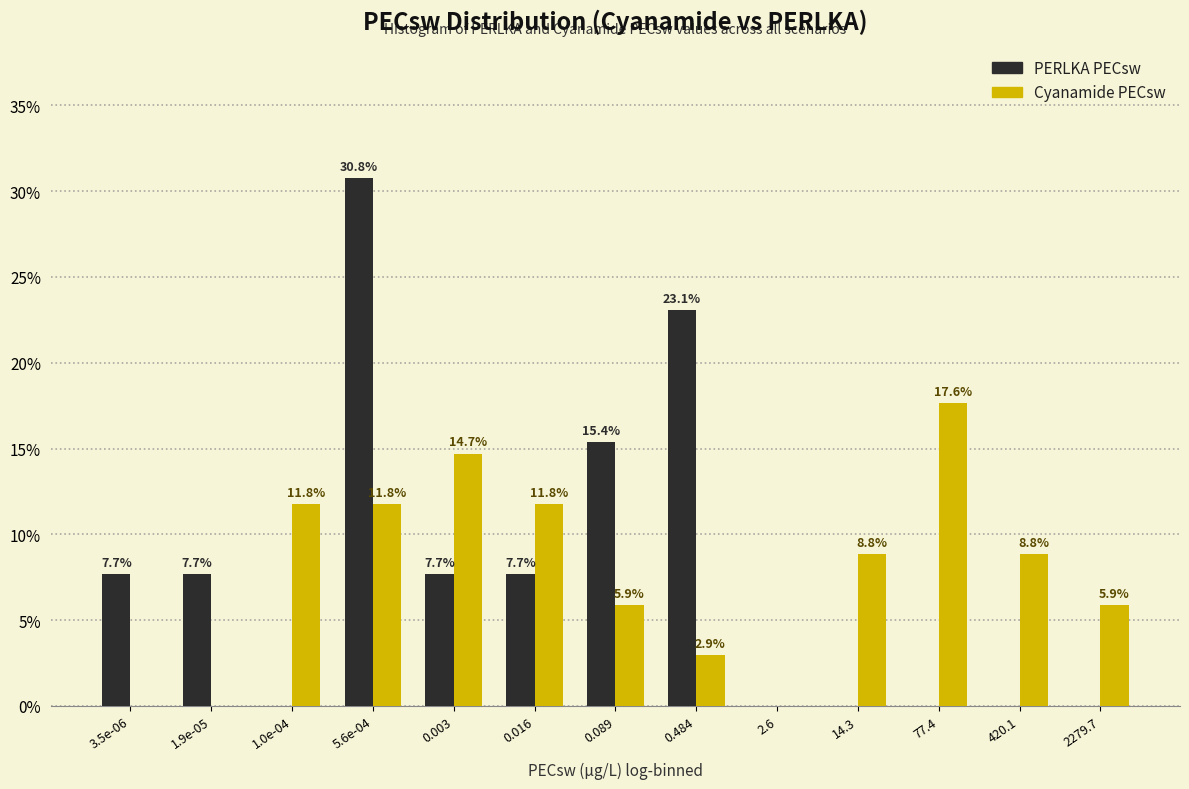

Reading right to left, transcribe all the data shown in this chart.

PERLKA: 2279.7=0.0	420.1=0.0	77.4=0.0	14.3=0.0	2.6=0.0	0.484=23.1	0.089=15.4	0.016=7.7	0.003=7.7	5.6e-04=30.8	1.0e-04=0.0	1.9e-05=7.7	3.5e-06=7.7
Cyanamide: 2279.7=5.9	420.1=8.8	77.4=17.6	14.3=8.8	2.6=0.0	0.484=2.9	0.089=5.9	0.016=11.8	0.003=14.7	5.6e-04=11.8	1.0e-04=11.8	1.9e-05=0.0	3.5e-06=0.0